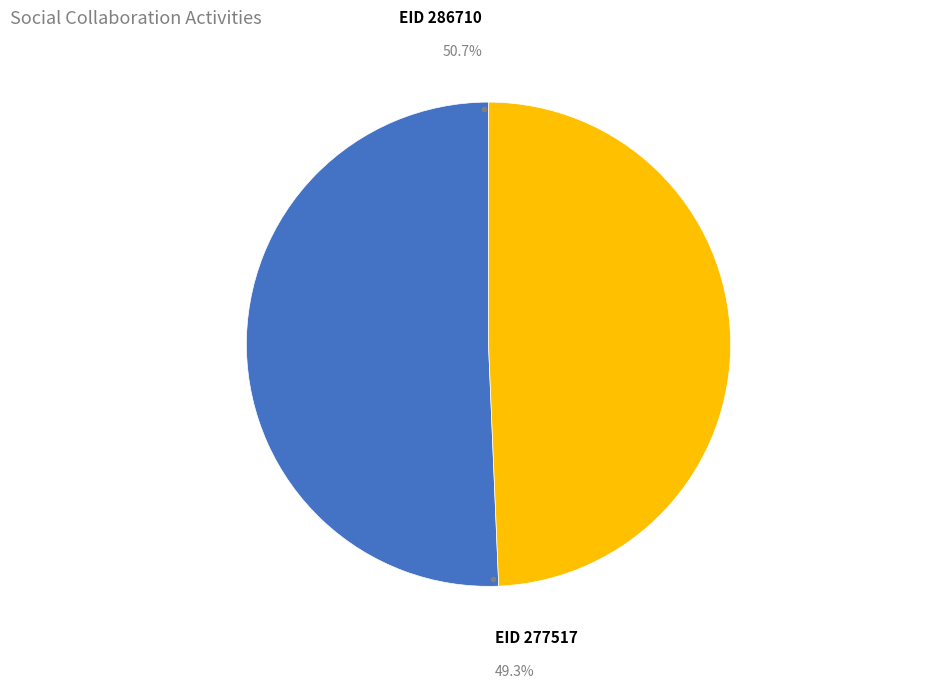

What is the ratio of the value at 286710 to the value at 277517?

1.0